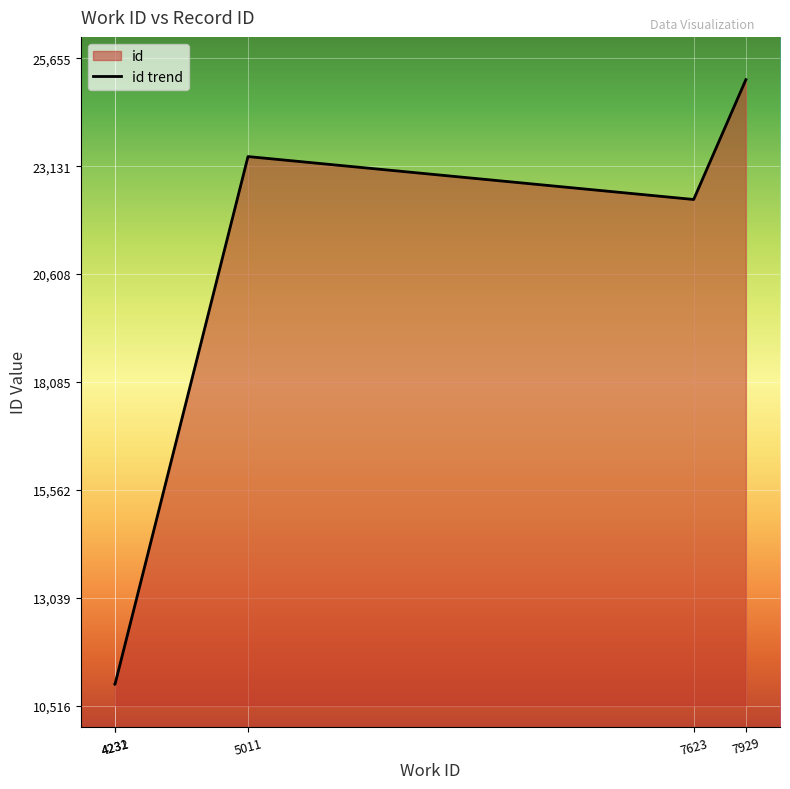

What is the difference between the maximum and minimum values?

14139